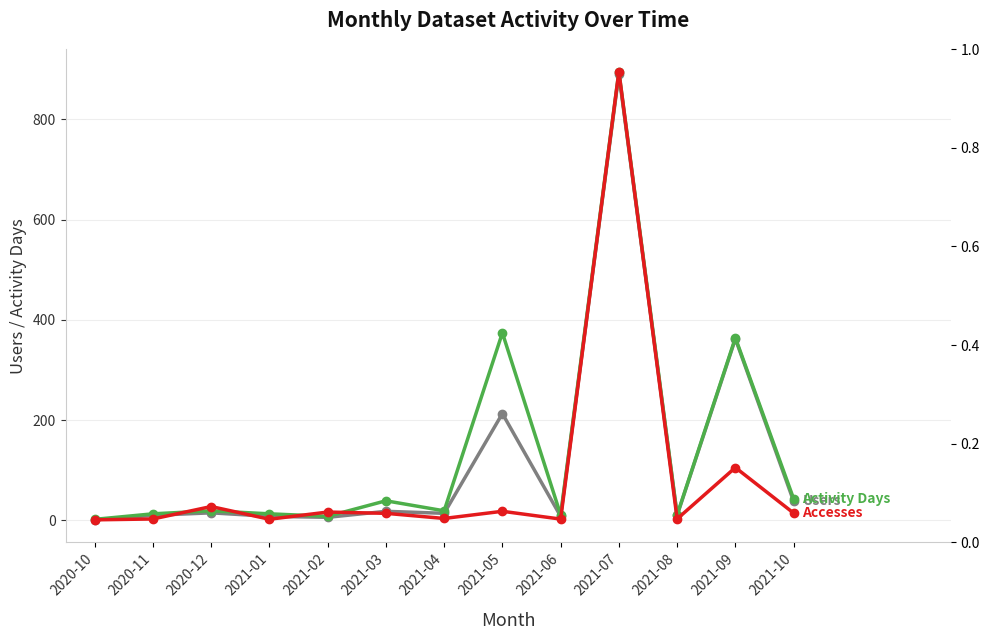

Reading right to left, what are all the values shown in this chart?

Users: 38	362	10	890	8	213	14	18	6	8	15	10	1
Activity Days: 43	364	11	895	11	374	19	39	8	13	19	13	2
Accesses: 3000	23106	435	197829	360	3801	639	2899	3466	289	5902	409	27